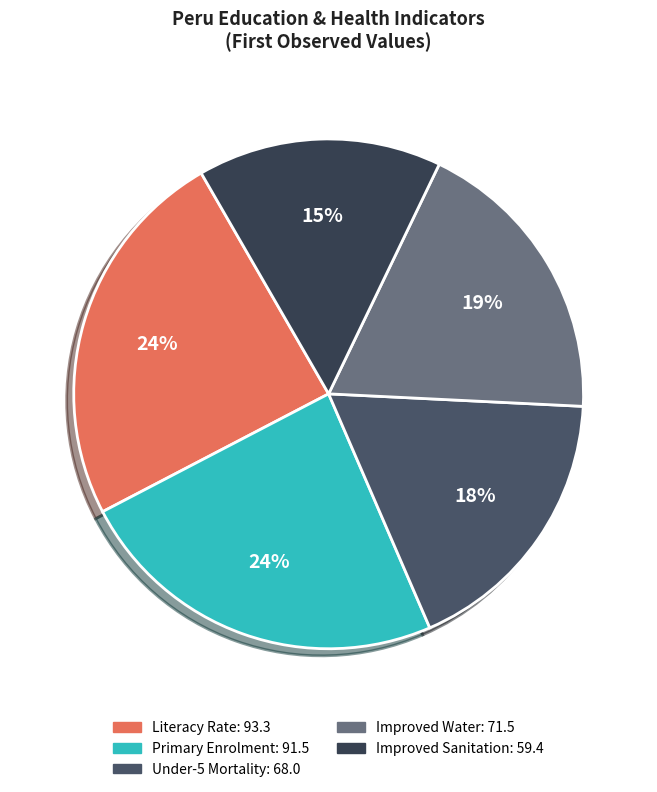

Count the number of slices in the pie.

5